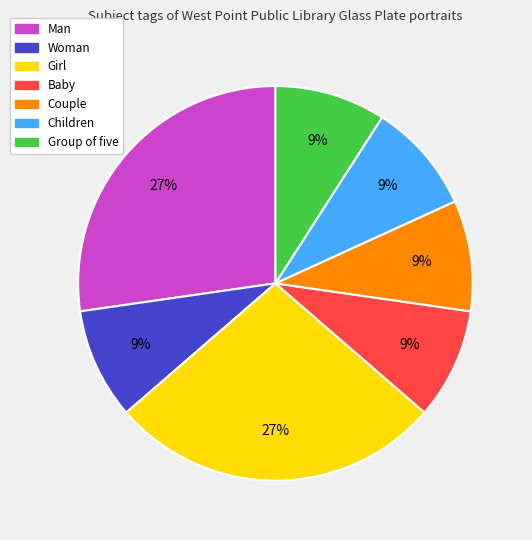

Is Children the majority of the pie?

No